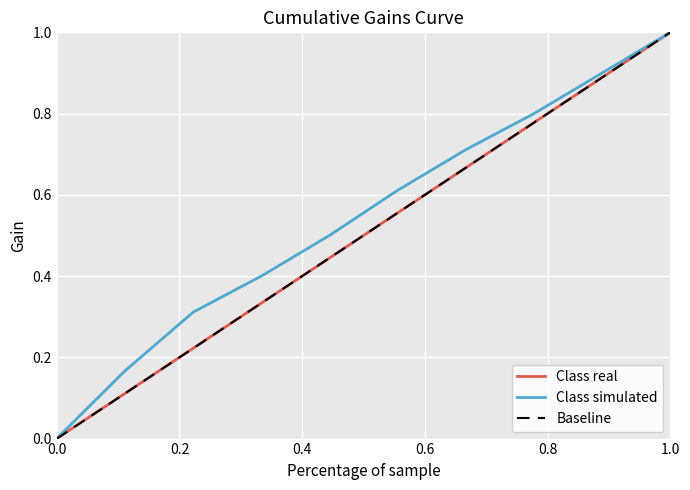

True or false: Class real and Class simulated cross at least once.

False